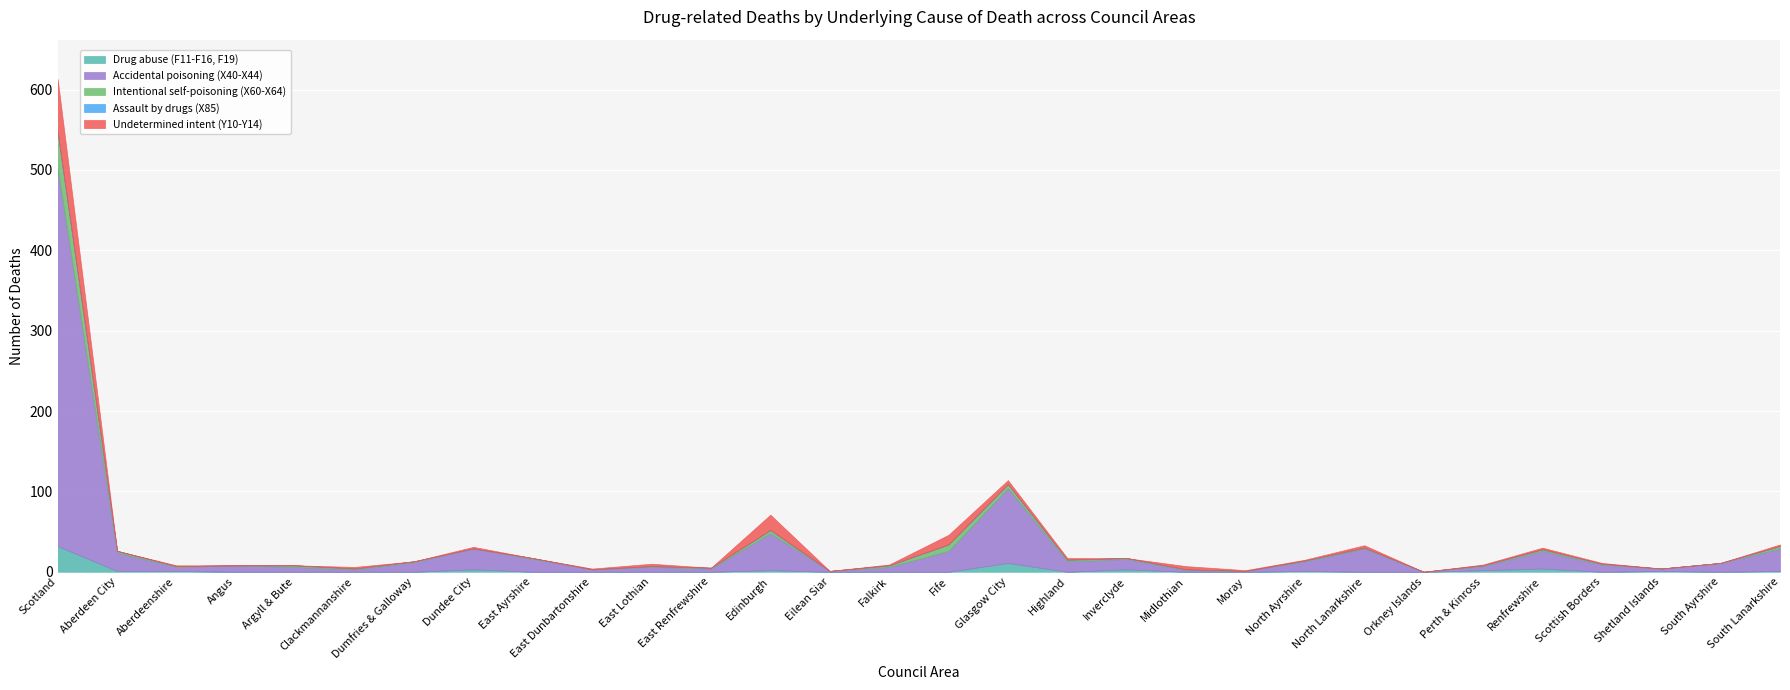

Reading right to left, list all the values displayed in this chart.

Drug abuse (F11-F16, F19): South Lanarkshire=1	South Ayrshire=0	Shetland Islands=1	Scottish Borders=0	Renfrewshire=4	Perth & Kinross=2	Orkney Islands=0	North Lanarkshire=0	North Ayrshire=1	Moray=0	Midlothian=0	Inverclyde=3	Highland=0	Glasgow City=11	Fife=0	Falkirk=0	Eilean Siar=0	Edinburgh=2	East Renfrewshire=0	East Lothian=0	East Dunbartonshire=0	East Ayrshire=0	Dundee City=3	Dumfries & Galloway=0	Clackmannanshire=0	Argyll & Bute=0	Angus=0	Aberdeenshire=1	Aberdeen City=1	Scotland=32
Accidental poisoning (X40-X44): South Lanarkshire=28	South Ayrshire=11	Shetland Islands=3	Scottish Borders=9	Renfrewshire=22	Perth & Kinross=5	Orkney Islands=0	North Lanarkshire=29	North Ayrshire=12	Moray=1	Midlothian=2	Inverclyde=13	Highland=13	Glasgow City=93	Fife=26	Falkirk=6	Eilean Siar=1	Edinburgh=46	East Renfrewshire=4	East Lothian=6	East Dunbartonshire=3	East Ayrshire=16	Dundee City=26	Dumfries & Galloway=12	Clackmannanshire=3	Argyll & Bute=6	Angus=8	Aberdeenshire=5	Aberdeen City=23	Scotland=470
Intentional self-poisoning (X60-X64): South Lanarkshire=3	South Ayrshire=0	Shetland Islands=0	Scottish Borders=1	Renfrewshire=2	Perth & Kinross=1	Orkney Islands=0	North Lanarkshire=1	North Ayrshire=1	Moray=0	Midlothian=1	Inverclyde=1	Highland=2	Glasgow City=5	Fife=8	Falkirk=2	Eilean Siar=0	Edinburgh=4	East Renfrewshire=1	East Lothian=1	East Dunbartonshire=0	East Ayrshire=1	Dundee City=0	Dumfries & Galloway=1	Clackmannanshire=1	Argyll & Bute=2	Angus=0	Aberdeenshire=1	Aberdeen City=2	Scotland=45
Assault by drugs (X85): South Lanarkshire=0	South Ayrshire=0	Shetland Islands=0	Scottish Borders=0	Renfrewshire=0	Perth & Kinross=0	Orkney Islands=0	North Lanarkshire=0	North Ayrshire=0	Moray=0	Midlothian=0	Inverclyde=0	Highland=0	Glasgow City=0	Fife=0	Falkirk=0	Eilean Siar=0	Edinburgh=0	East Renfrewshire=0	East Lothian=0	East Dunbartonshire=0	East Ayrshire=0	Dundee City=0	Dumfries & Galloway=0	Clackmannanshire=0	Argyll & Bute=0	Angus=0	Aberdeenshire=0	Aberdeen City=0	Scotland=0
Undetermined intent (Y10-Y14): South Lanarkshire=2	South Ayrshire=0	Shetland Islands=0	Scottish Borders=1	Renfrewshire=2	Perth & Kinross=1	Orkney Islands=0	North Lanarkshire=3	North Ayrshire=1	Moray=1	Midlothian=4	Inverclyde=0	Highland=2	Glasgow City=5	Fife=12	Falkirk=1	Eilean Siar=0	Edinburgh=19	East Renfrewshire=0	East Lothian=3	East Dunbartonshire=1	East Ayrshire=0	Dundee City=2	Dumfries & Galloway=0	Clackmannanshire=2	Argyll & Bute=0	Angus=0	Aberdeenshire=1	Aberdeen City=0	Scotland=66